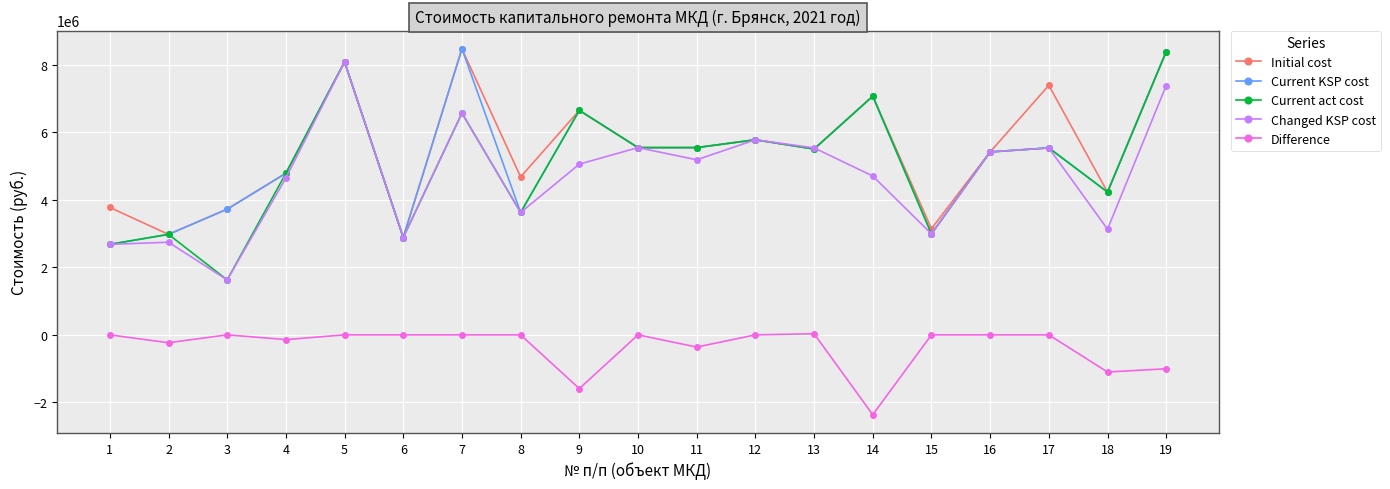

Is it true that Current KSP cost equals 2992027.7 at 15?

True